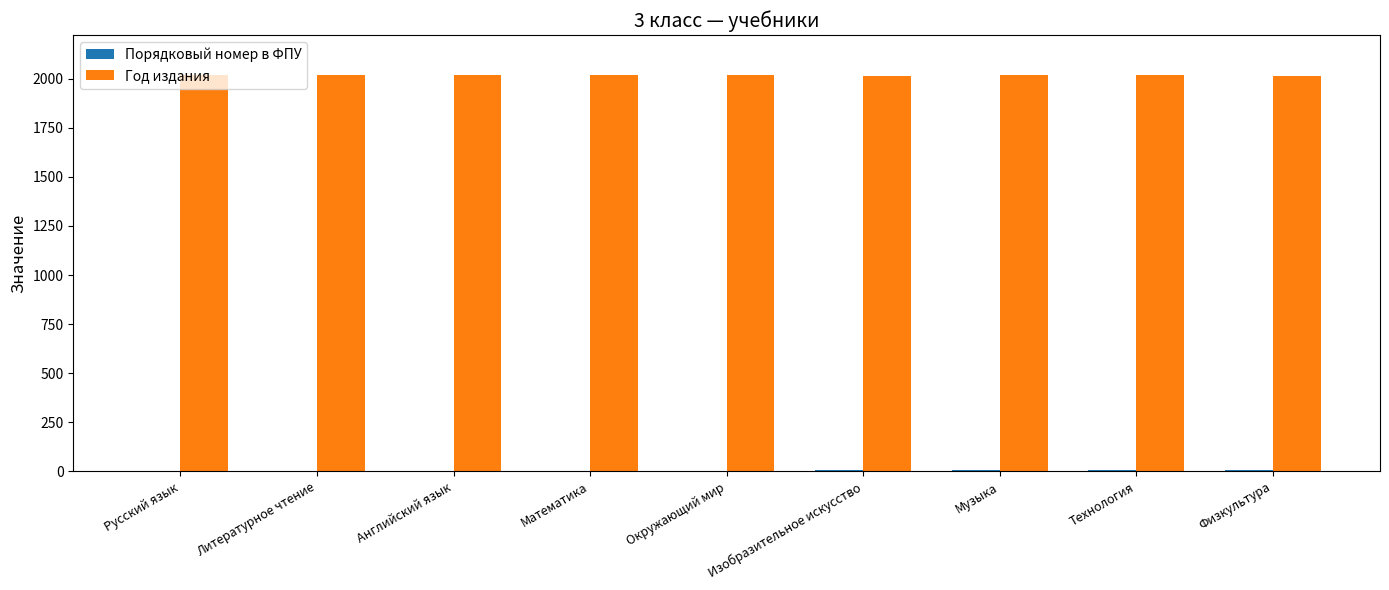

How many groups of bars are there?

9